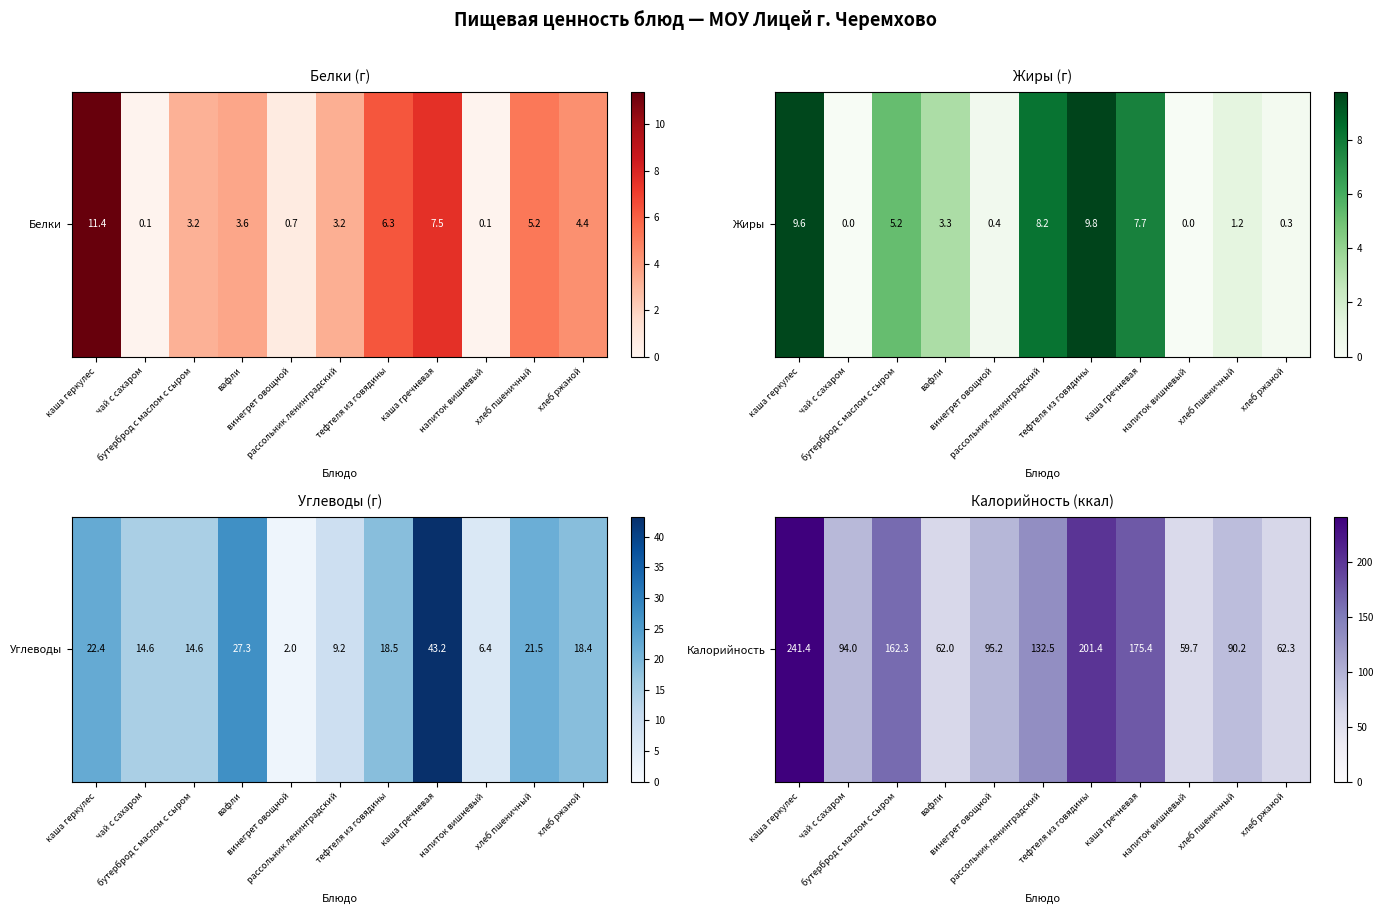

Where is the data nearest to the value 150?

бутерброд с маслом с сыром